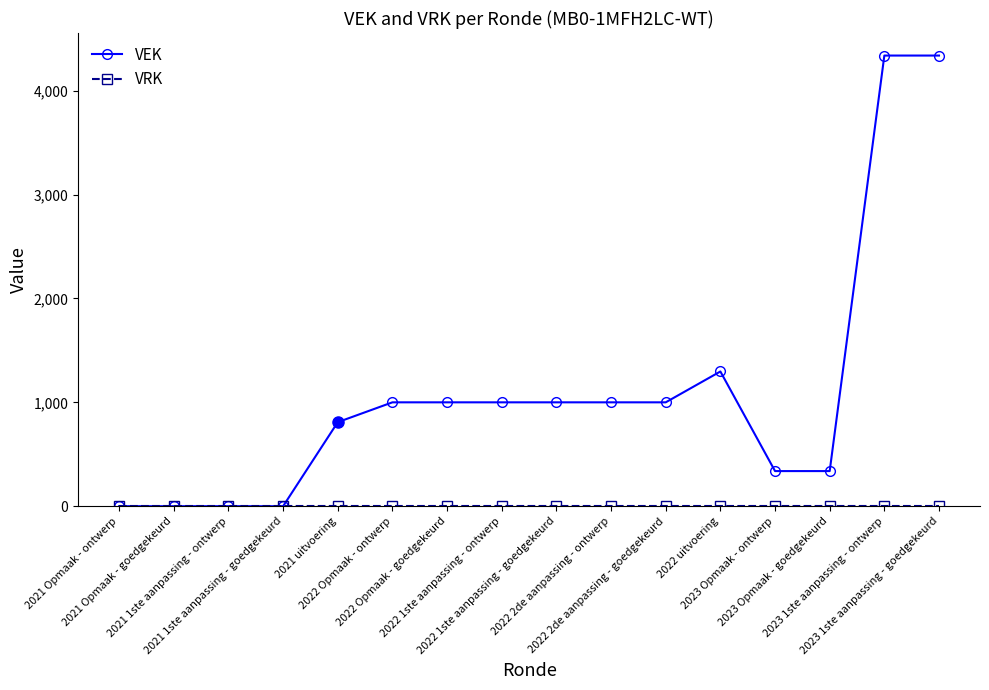

What is the label of the 3rd point from the right?

2023 Opmaak - goedgekeurd